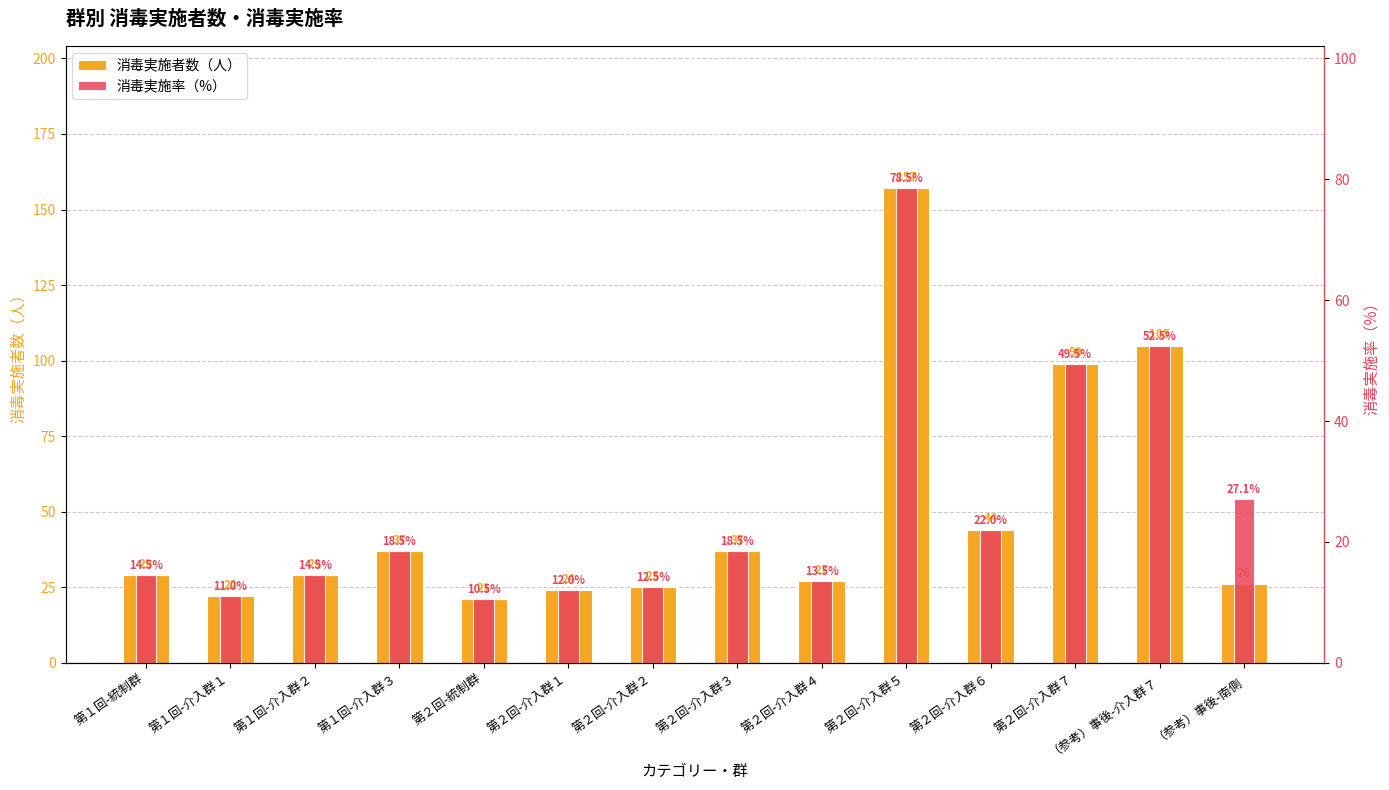

What is the difference between the second highest and minimum values in the 消毒実施率（%） series?

42.0